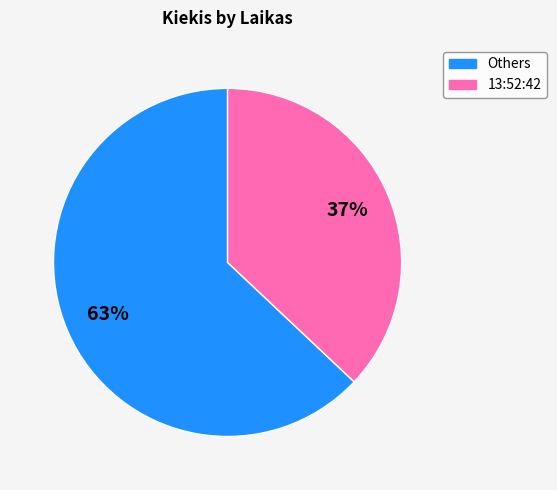

To the nearest percent, what is the difference between the largest and smallest slice percentages?

26%